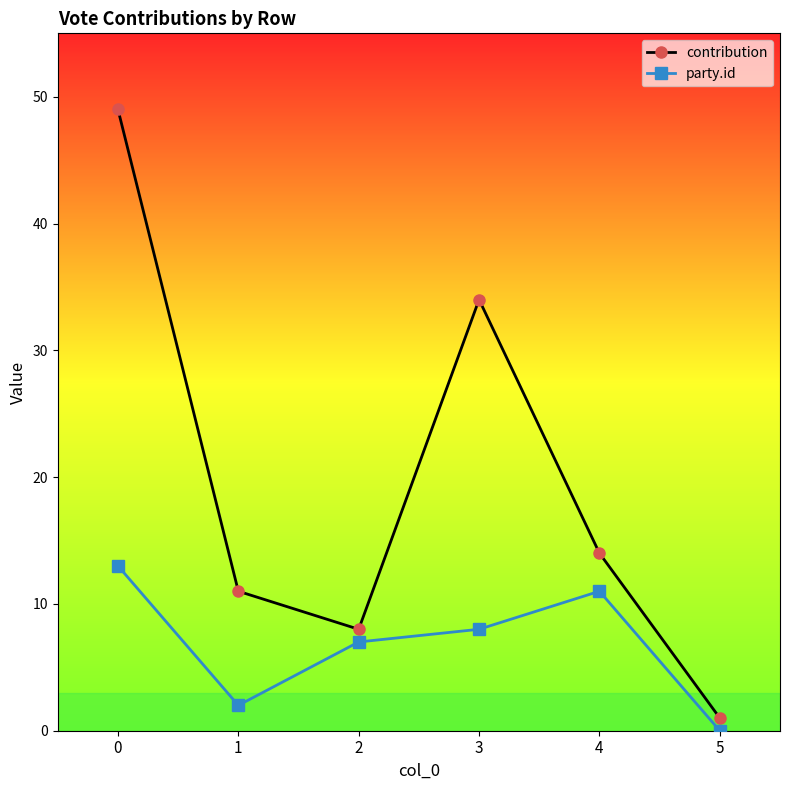

List the series in order of their overall mean, lowest first.

party.id, contribution